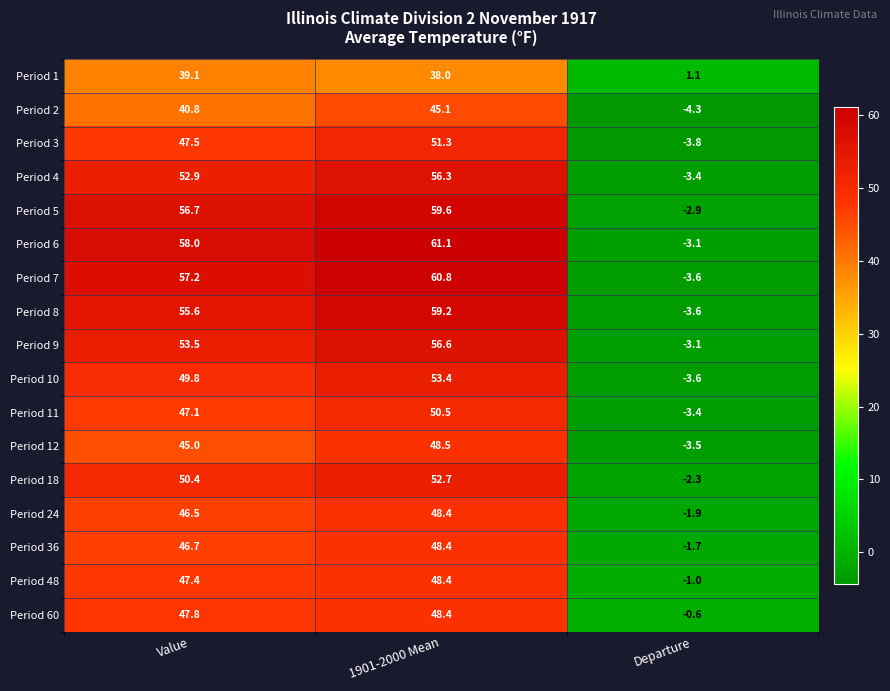

At which category is the sum across all series the highest?

1901-2000 Mean